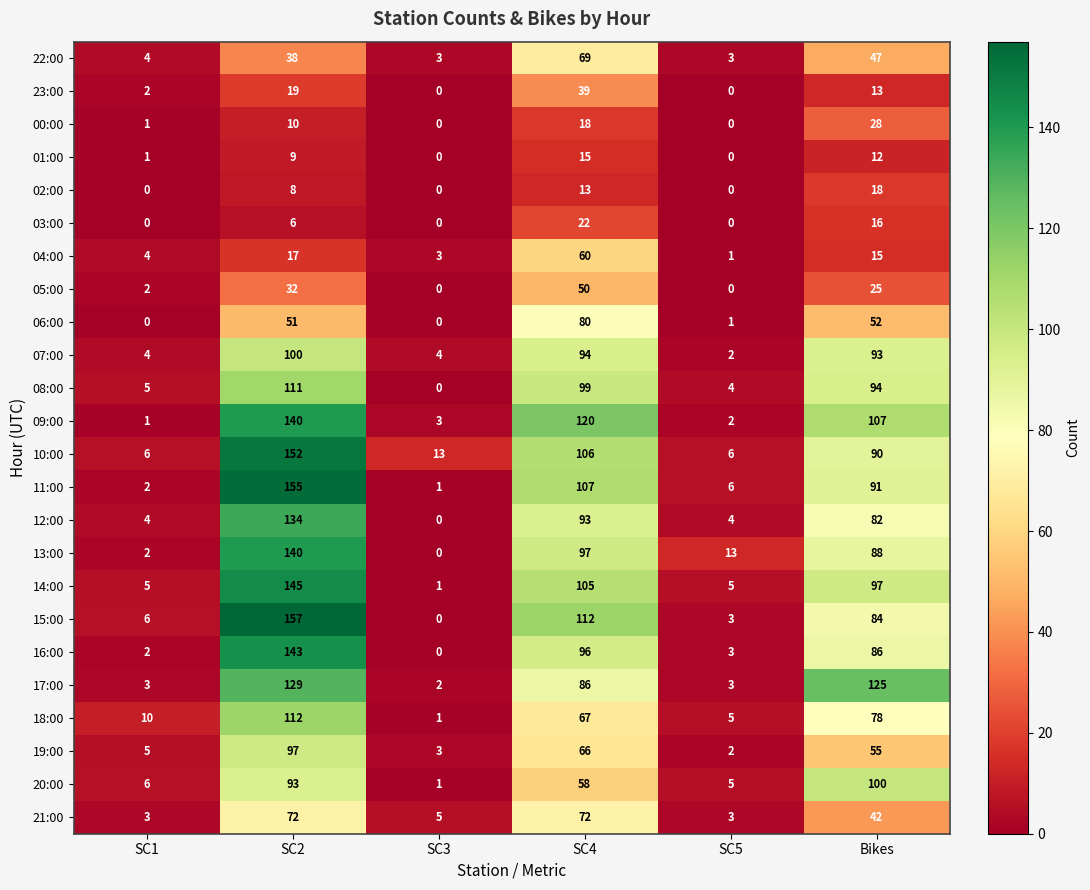

Which label corresponds to the largest value in the chart?

SC2